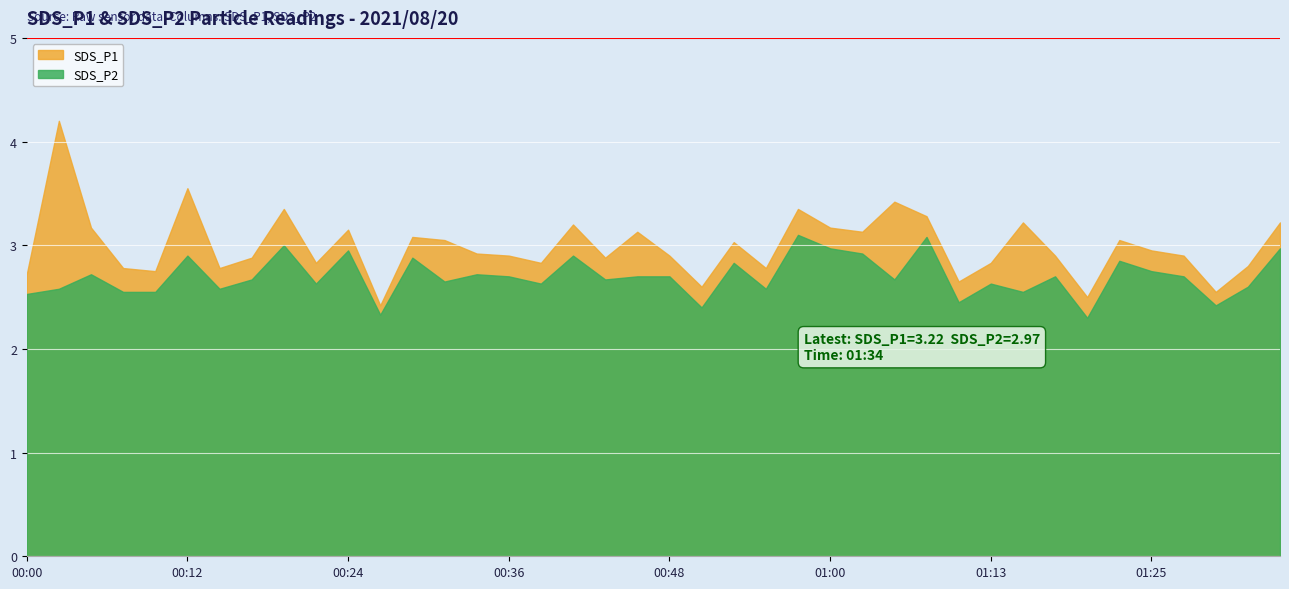

Rank the series by their average value, from highest to lowest.

SDS_P1, SDS_P2